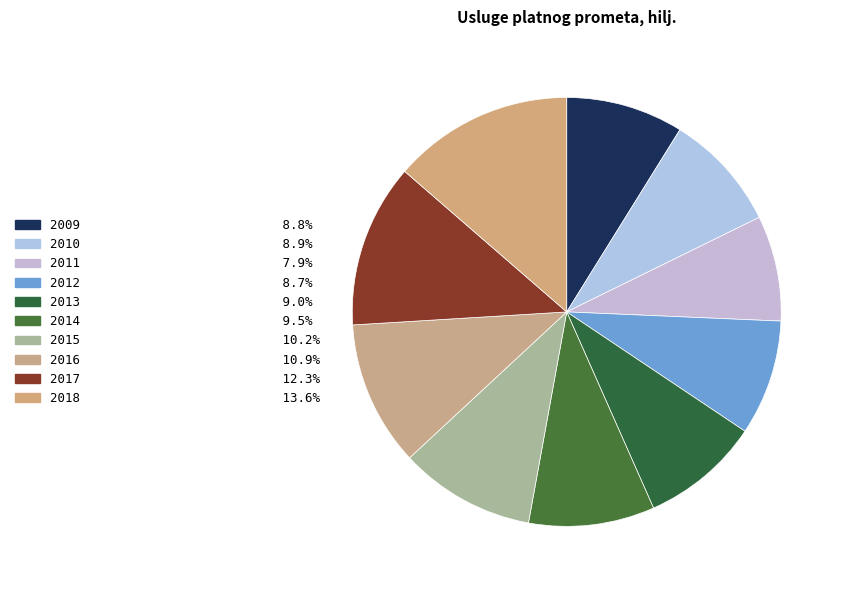

The 2012 slice represents 9% of the pie. True or false?

True